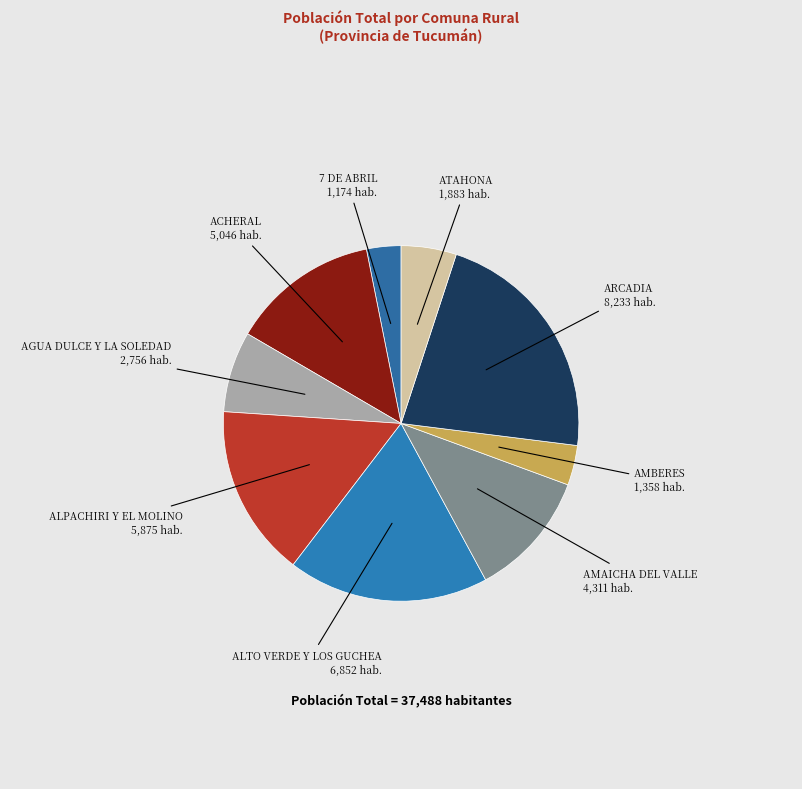

Which category has the smallest portion of the pie?

7 DE ABRIL